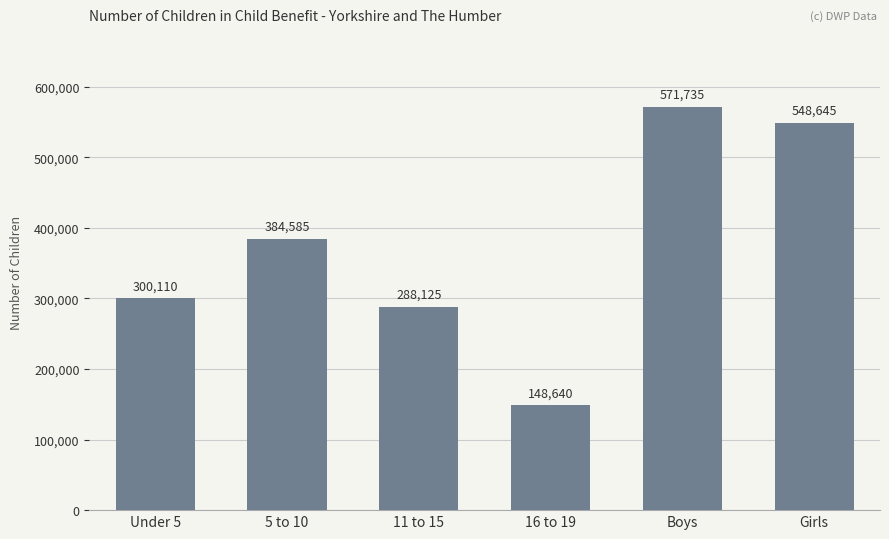

Reading left to right, extract all data points from this chart.

300110	384585	288125	148640	571735	548645